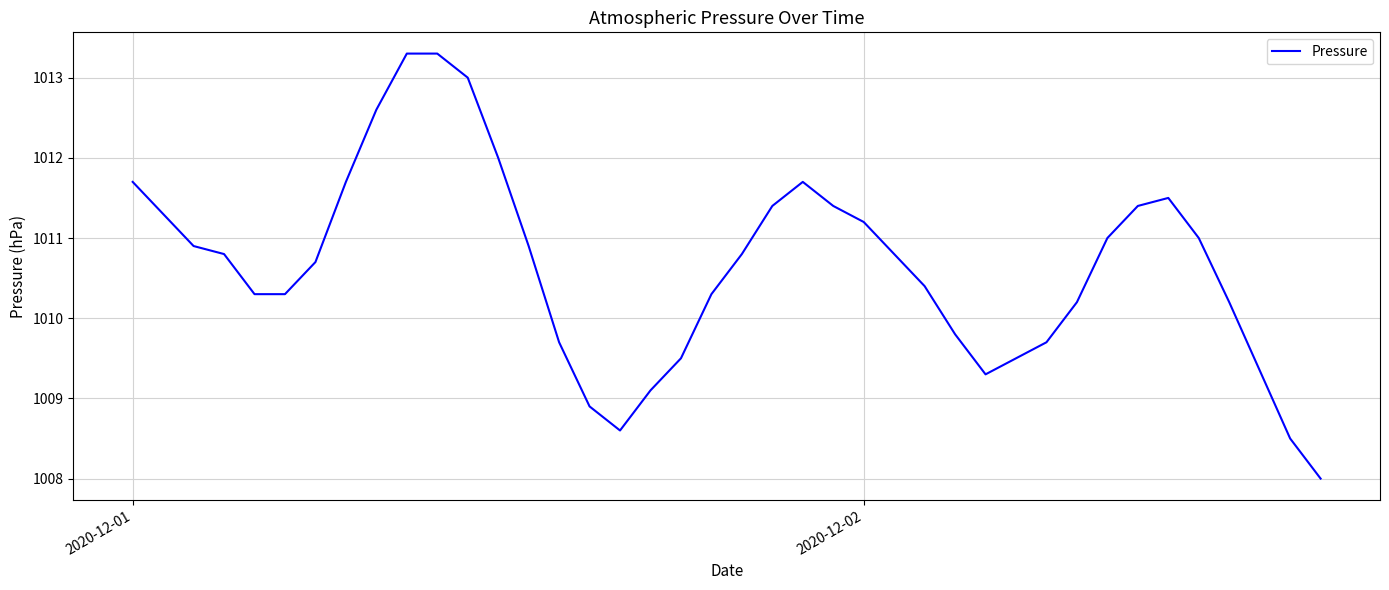

What is the greatest value displayed?

1013.3